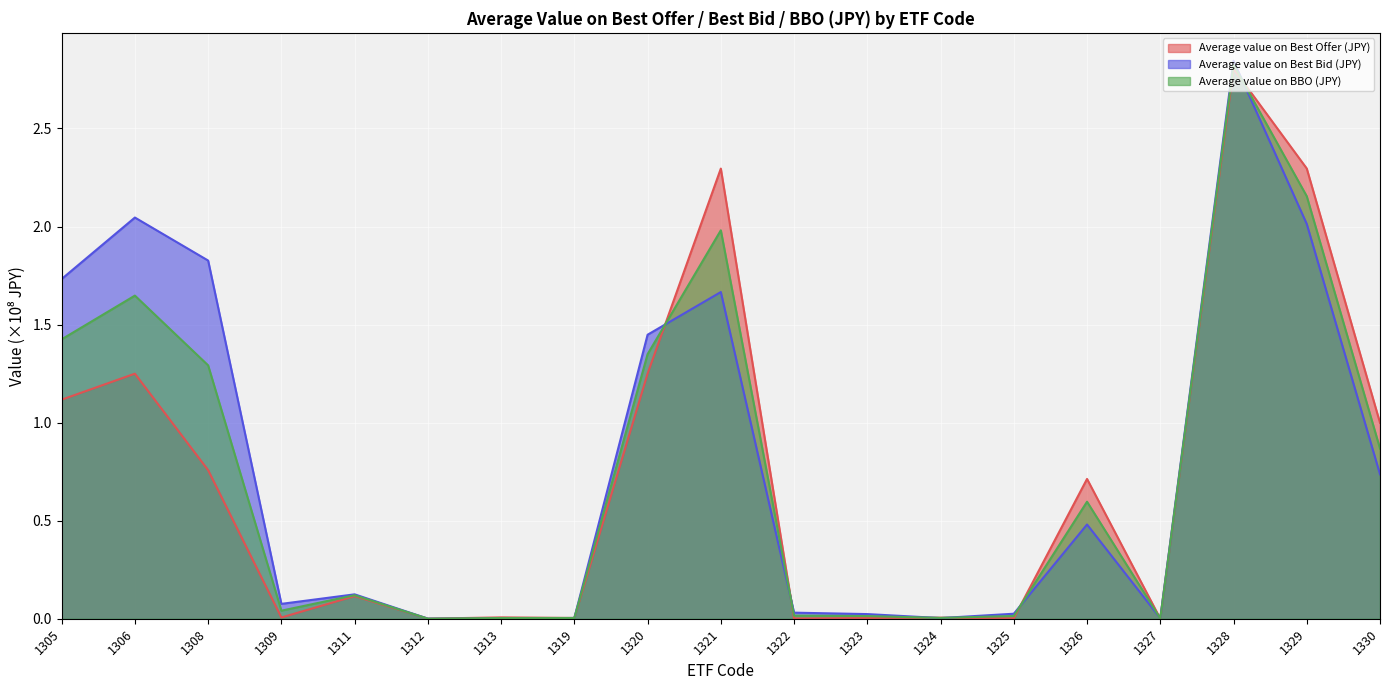

Which series has the largest range (max minus min)?

Average value on Best Bid (JPY)